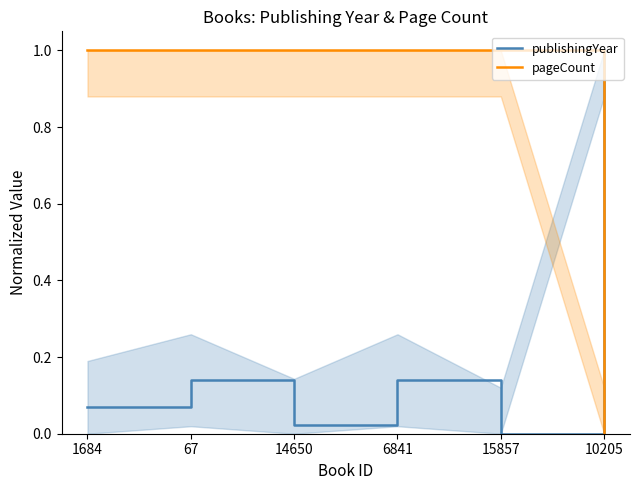

Count the number of data series in this chart.

2